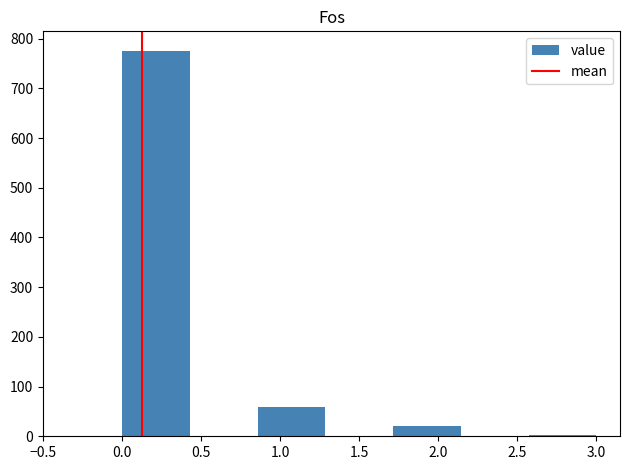

Reading left to right, transcribe this chart: for each bar, give the range it covers on the x-axis and its height. Neither the bar edges nor the heights are printed on the chart, so give them approximately, as read against the axes.

0.00 to 0.45: 780
0.45 to 0.85: 0
0.85 to 1.30: 60
1.30 to 1.70: 0
1.70 to 2.15: 20
2.15 to 2.55: 0
2.55 to 3.00: under 10